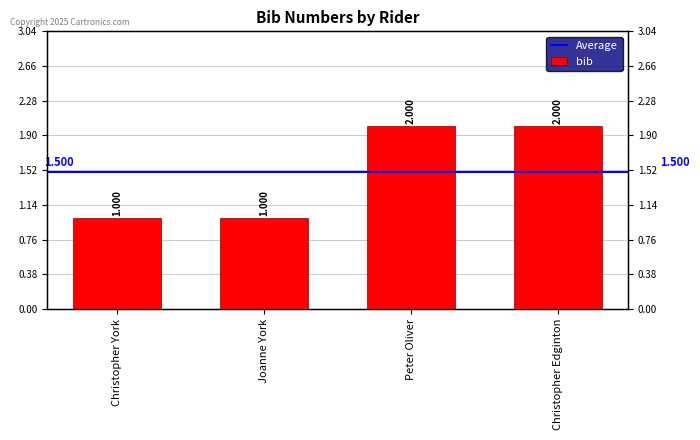

What value does the data have at Peter Oliver?

2